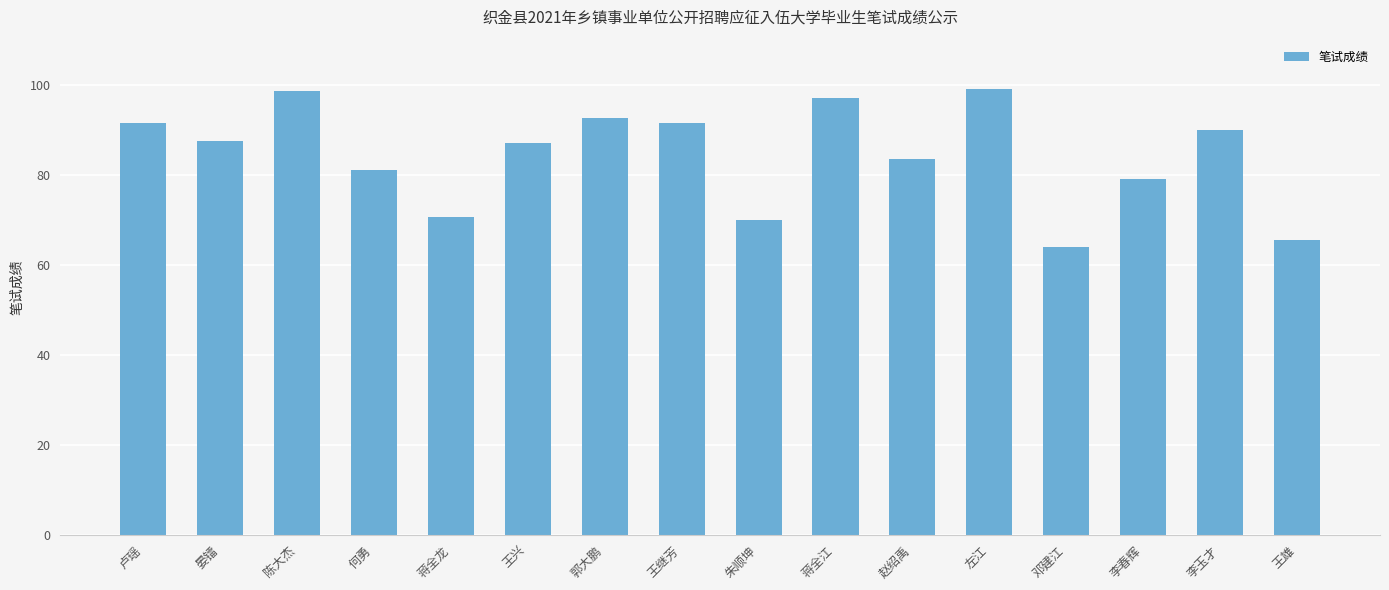

Which has a higher value, 李春辉 or 王继芳?

王继芳